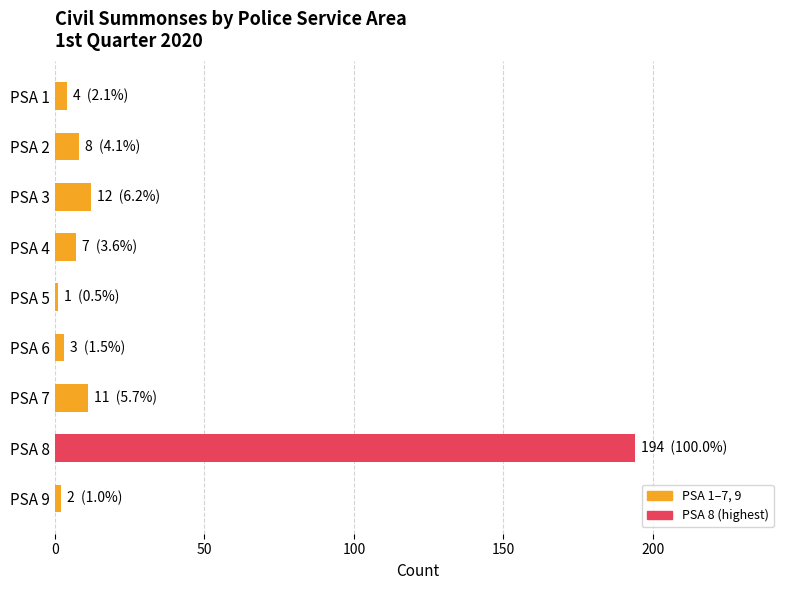

How many bars are there in total?

9